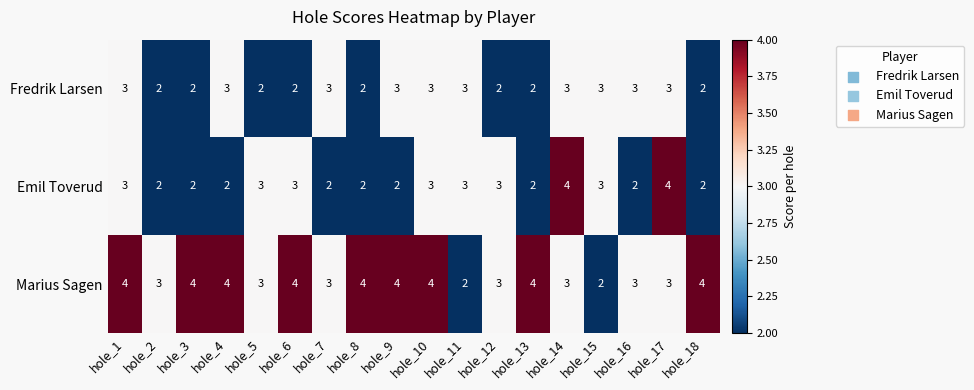

Between hole_6 and hole_10, which series saw the biggest shift?

Fredrik Larsen